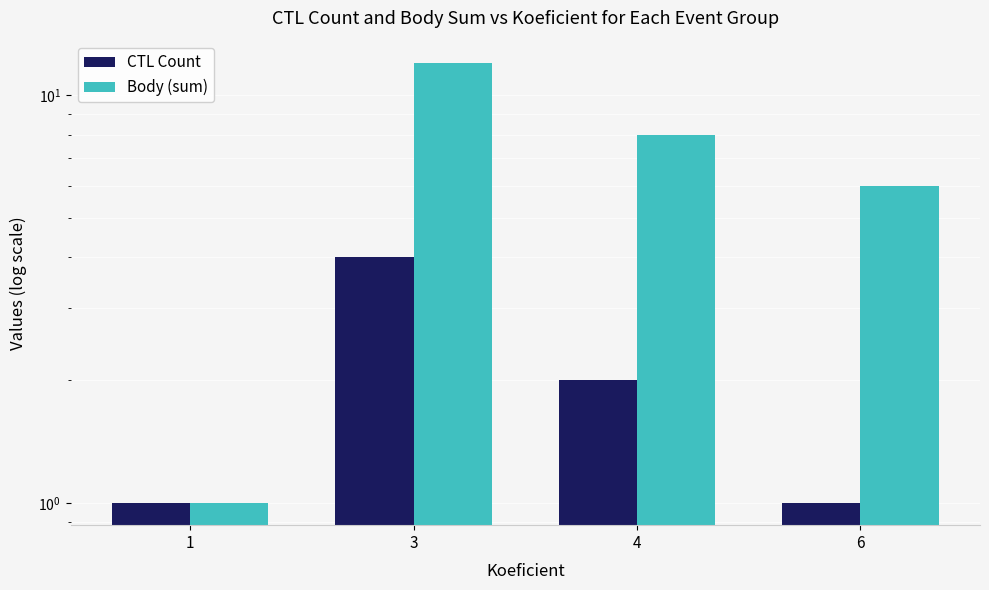

What is the difference between the maximum and second lowest values in the Body (sum) series?

6